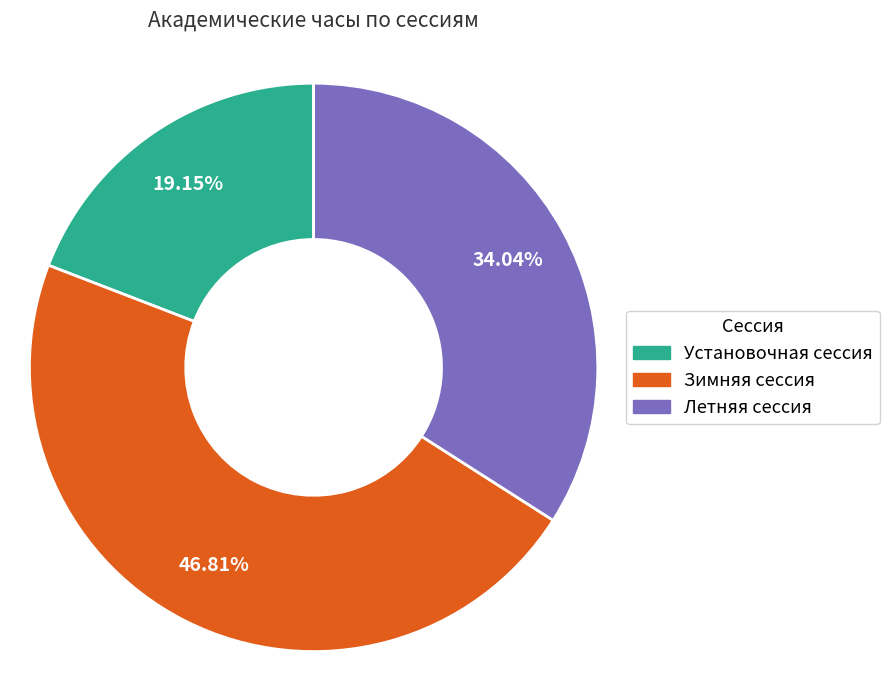

Which has a higher value, Летняя сессия or Зимняя сессия?

Зимняя сессия